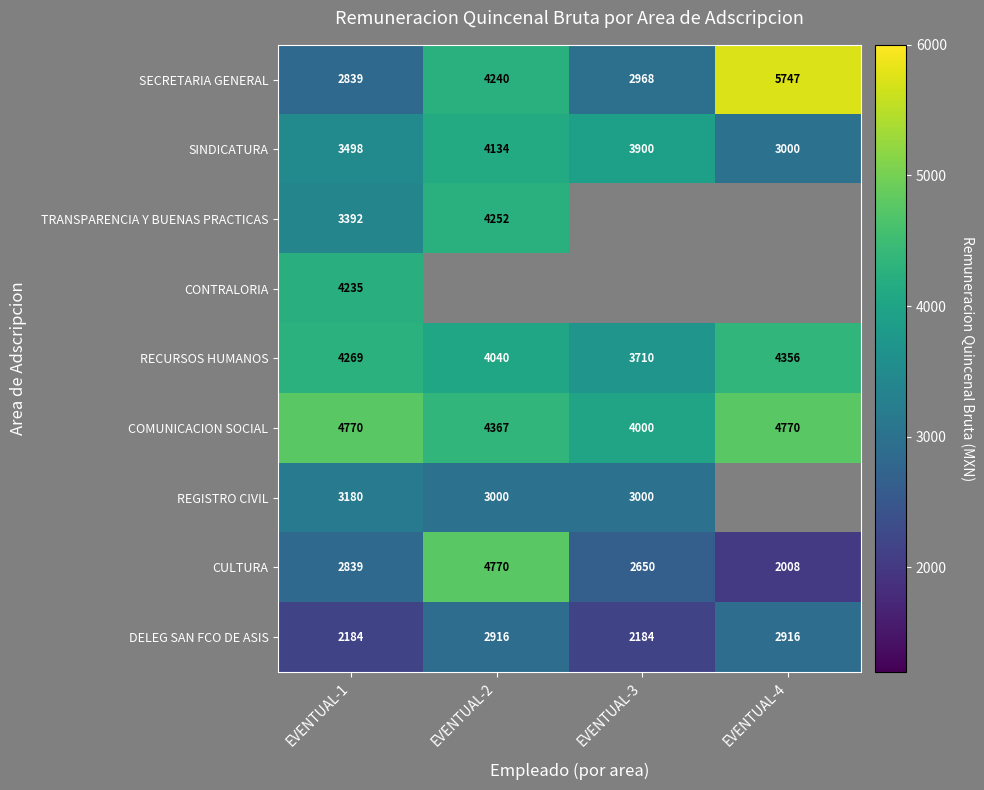

Read the DELEG SAN FCO DE ASIS value at EVENTUAL-3.

2184